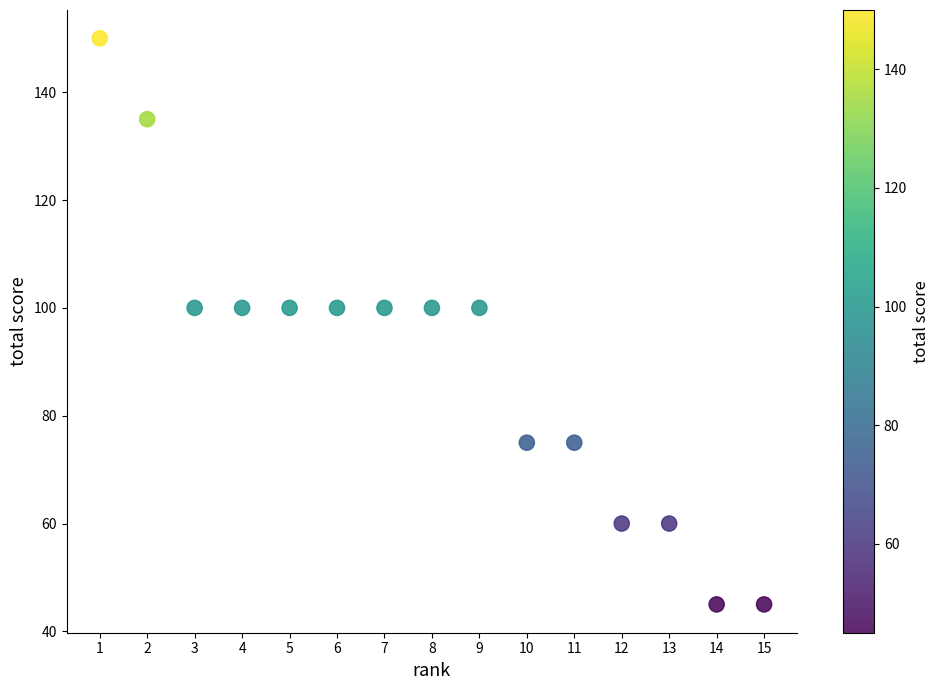

What is the range of X values (max minus min)?

14